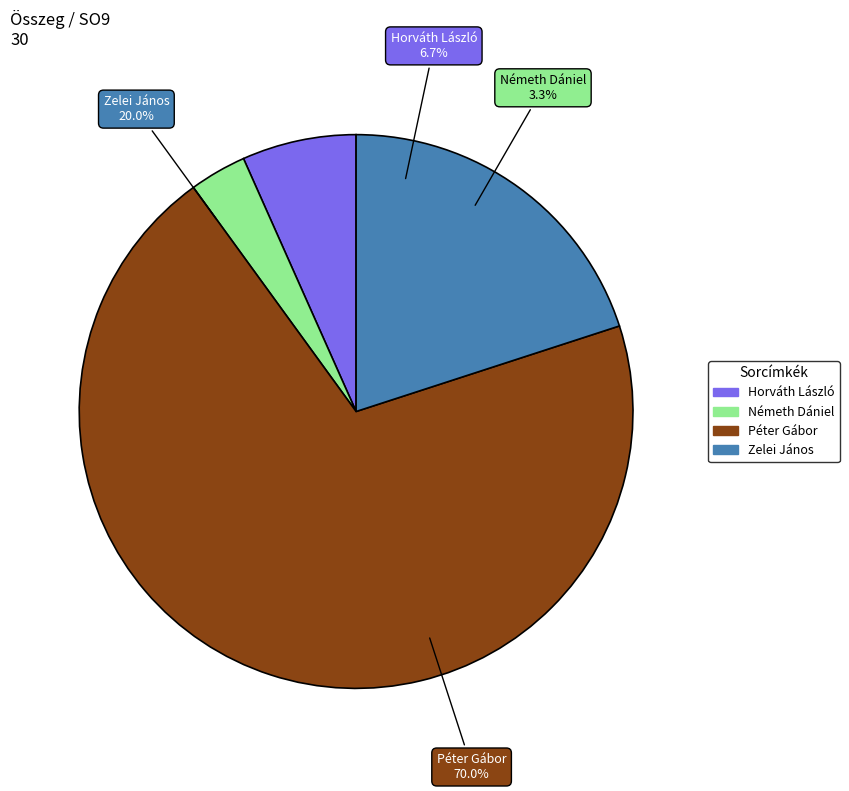

What is the change in value from Németh Dániel to Péter Gábor?

+20